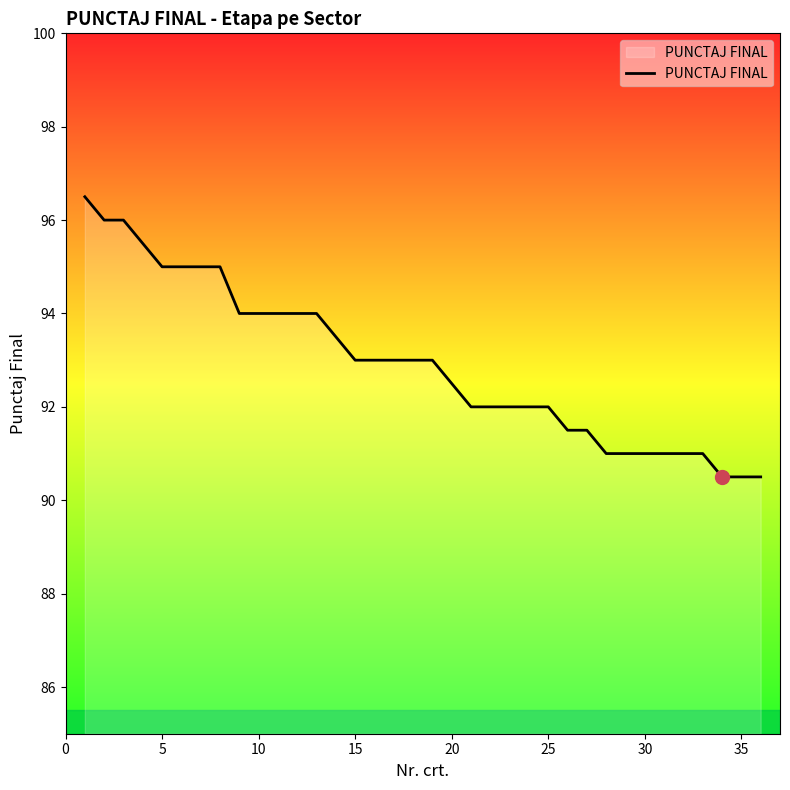

What is the smallest value displayed?

90.5